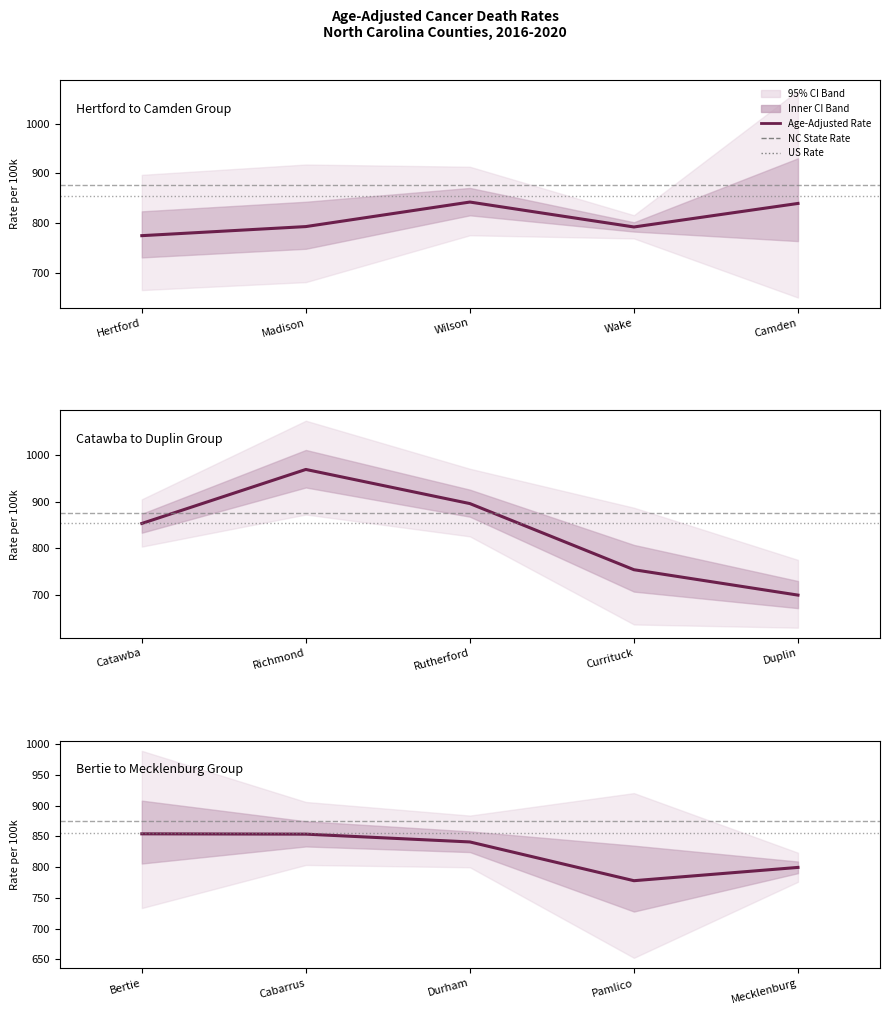

How many lines are shown in the chart?

1